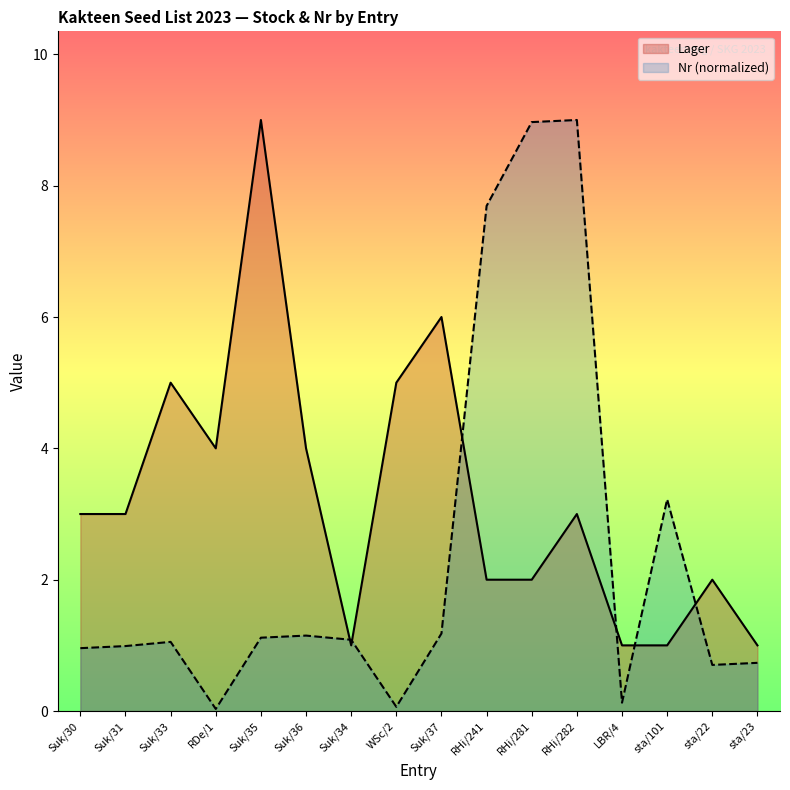

Where does the Nr series first go above 1?

Suk/33